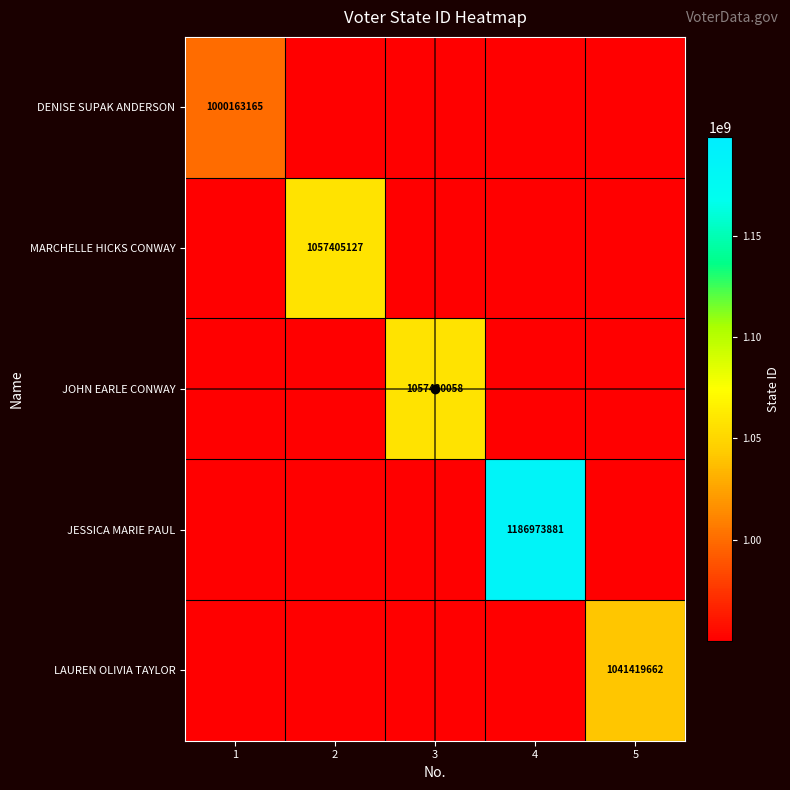

Which category has the lowest value across all series?

2